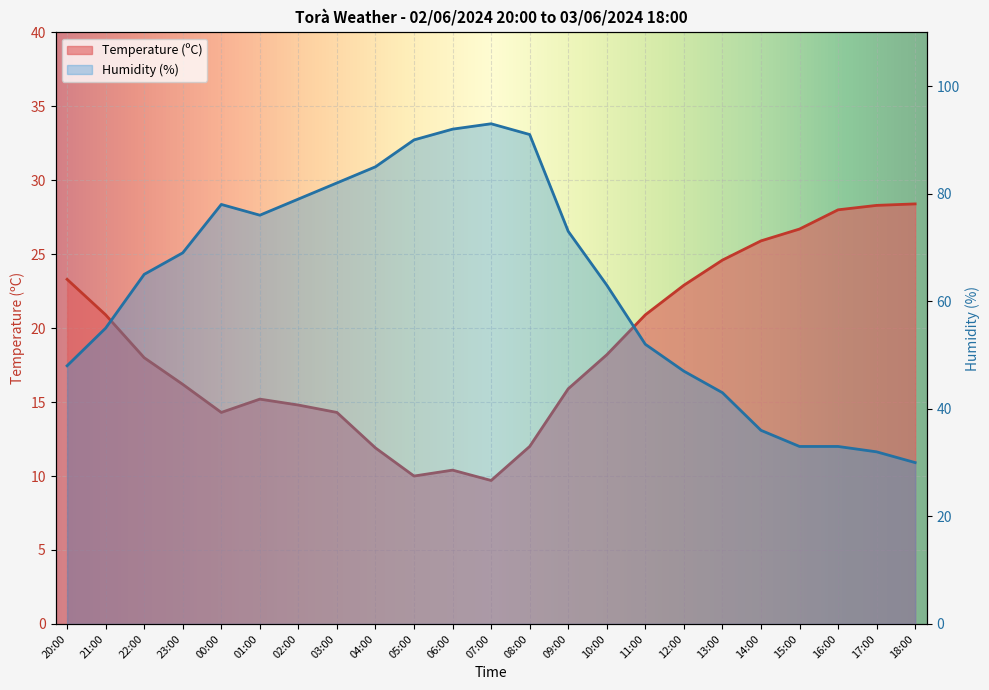

True or false: Temperature (ºC) and Humidity (%) cross at least once.

False